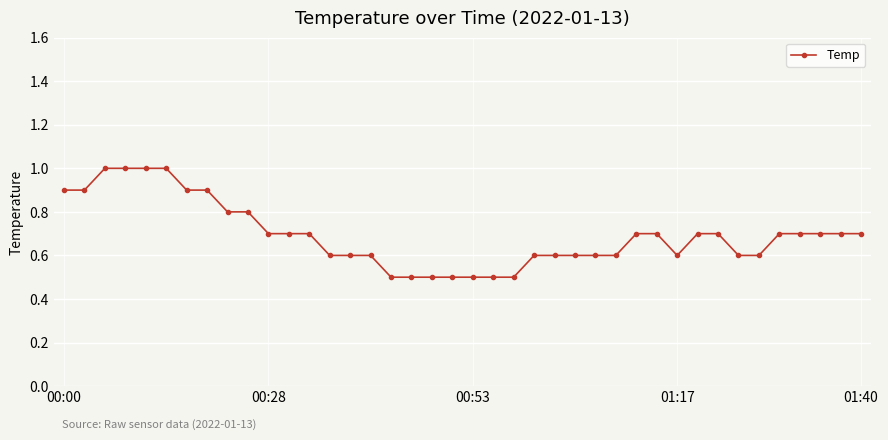

What is the greatest value displayed?

1.0